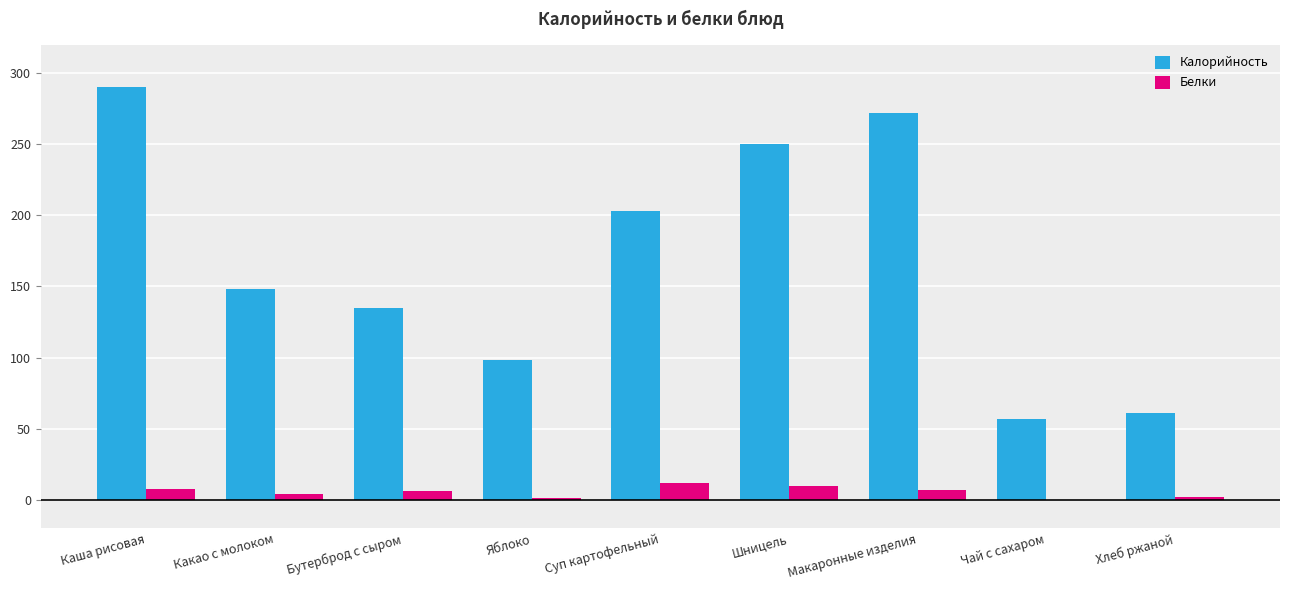

What is the maximum value for Белки?

12